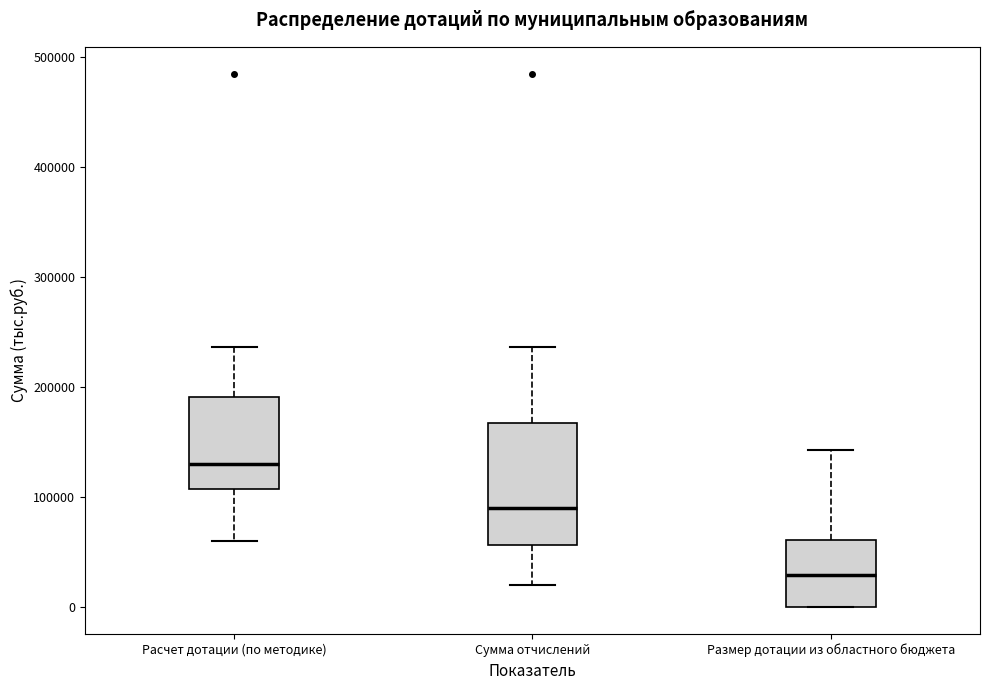

Comparing the boxes themselves (not the whiskers), which one is the tallest?

Сумма отчислений